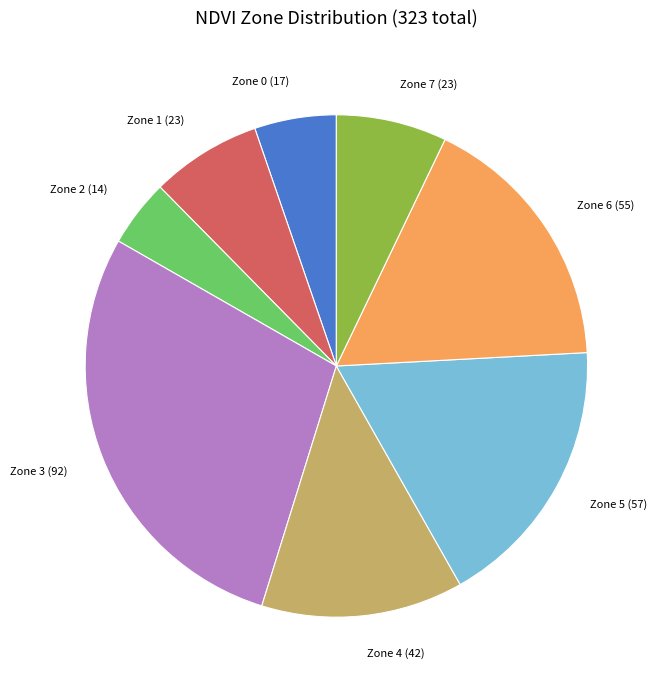

Does Zone 1 represent more than half of the total?

No